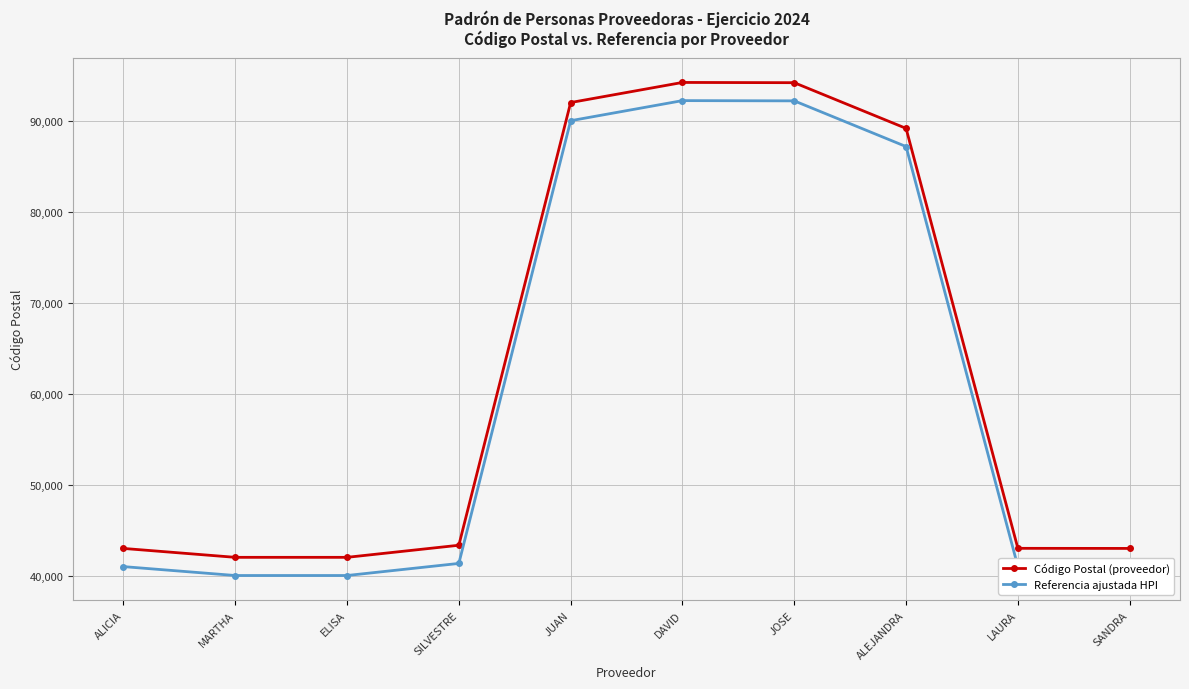

At how many categories does at least one series exceed 56961?

4